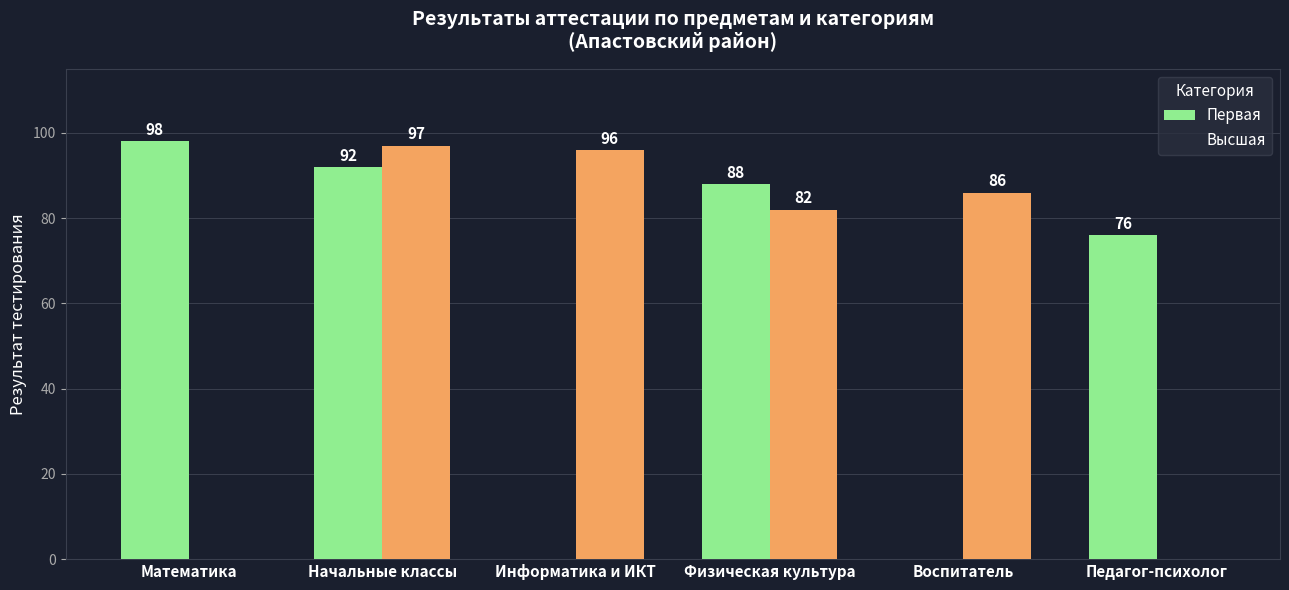

Between Математика and Начальные классы, which is larger?

Математика